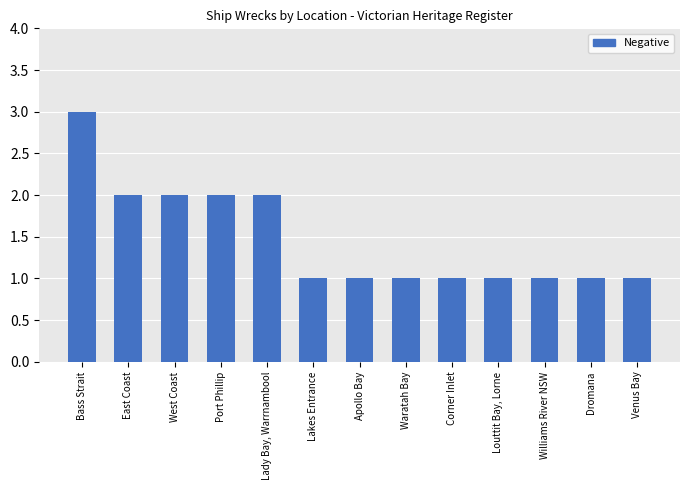

How many series are shown in this chart?

1